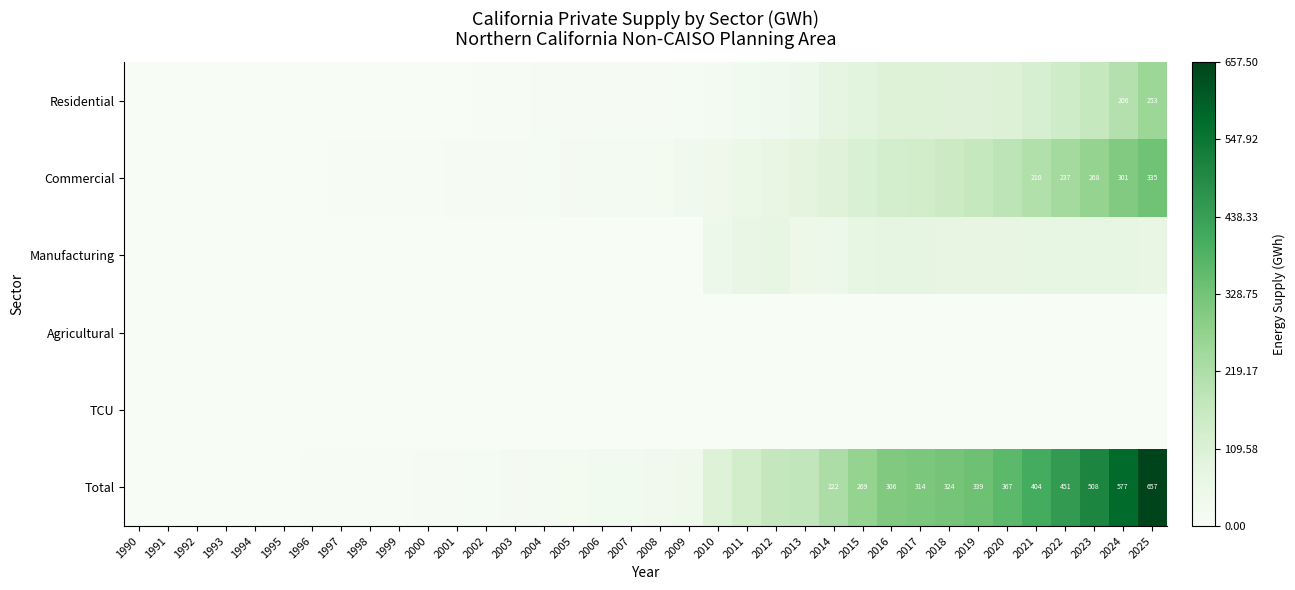

What is the maximum value shown in the chart?

657.5